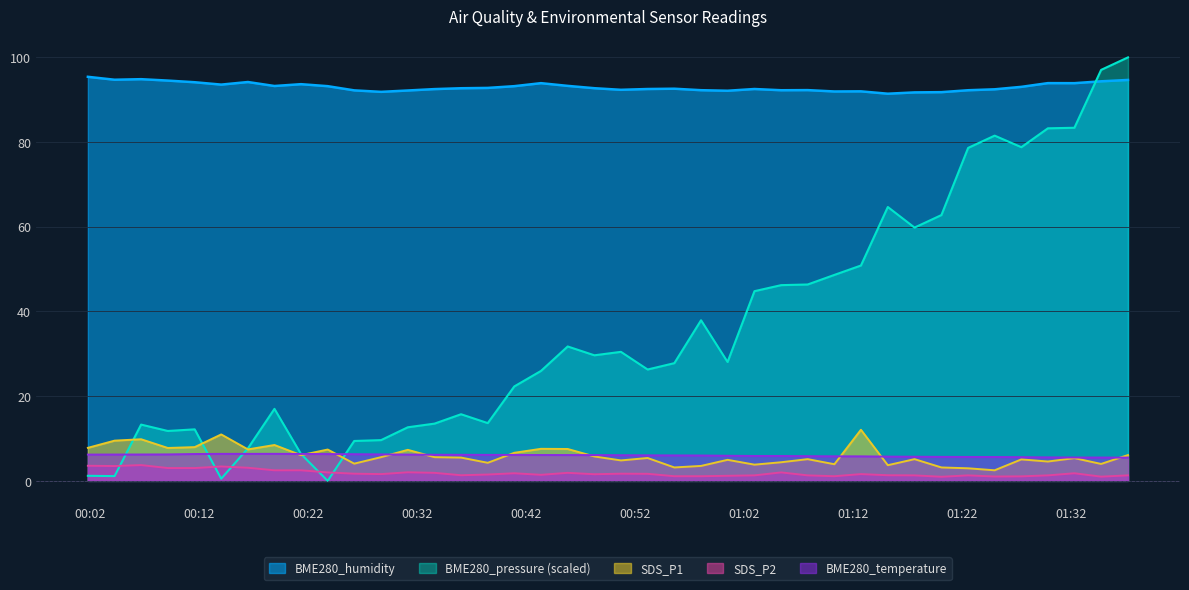

What is the difference between the maximum and minimum values in the SDS_P1 series?

9.6